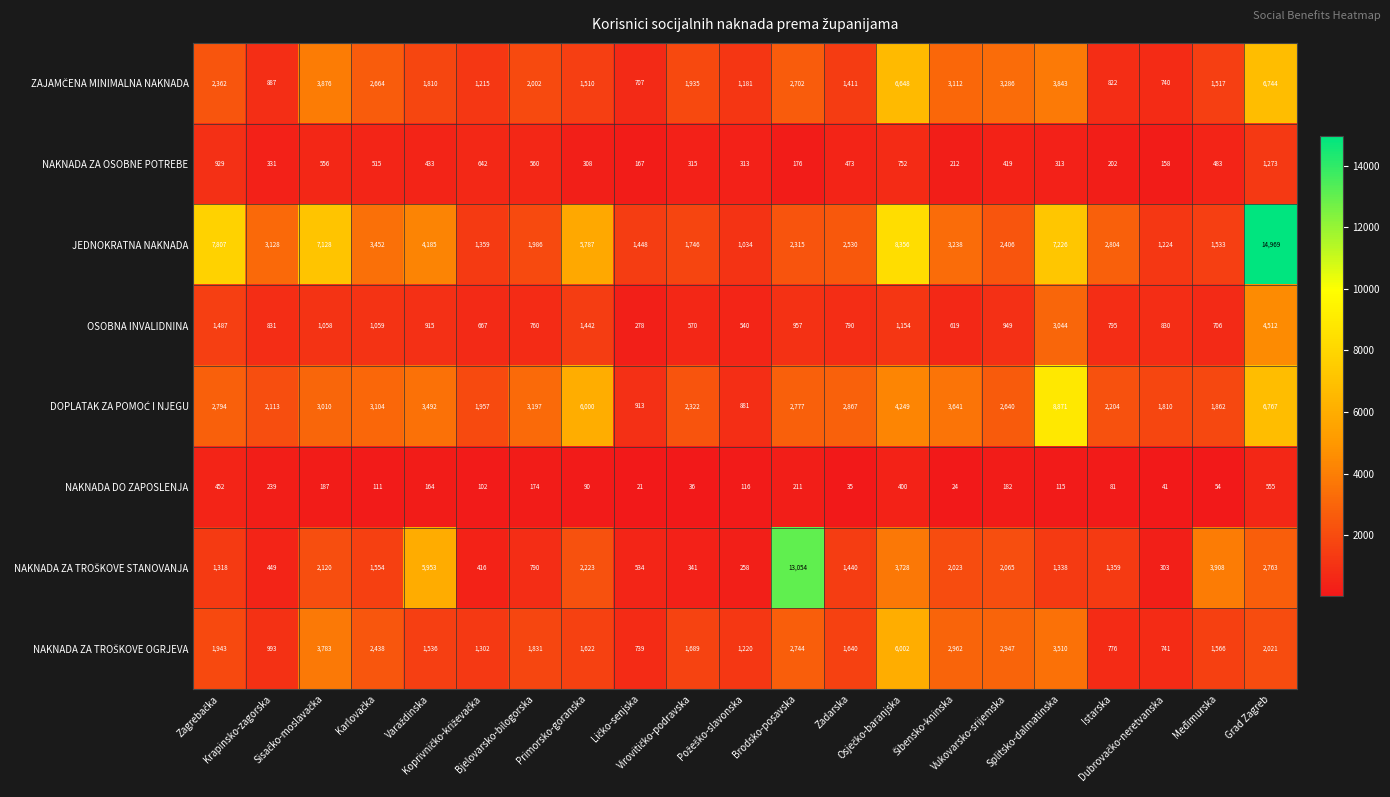

Count the number of data series in this chart.

8